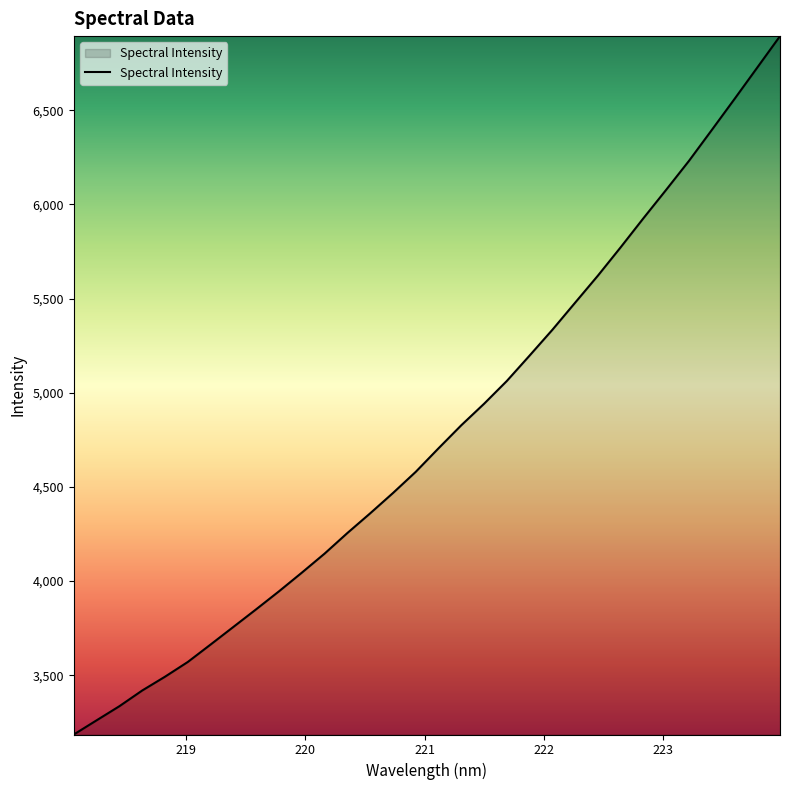

Does the chart display data point markers on the line(s)?

No